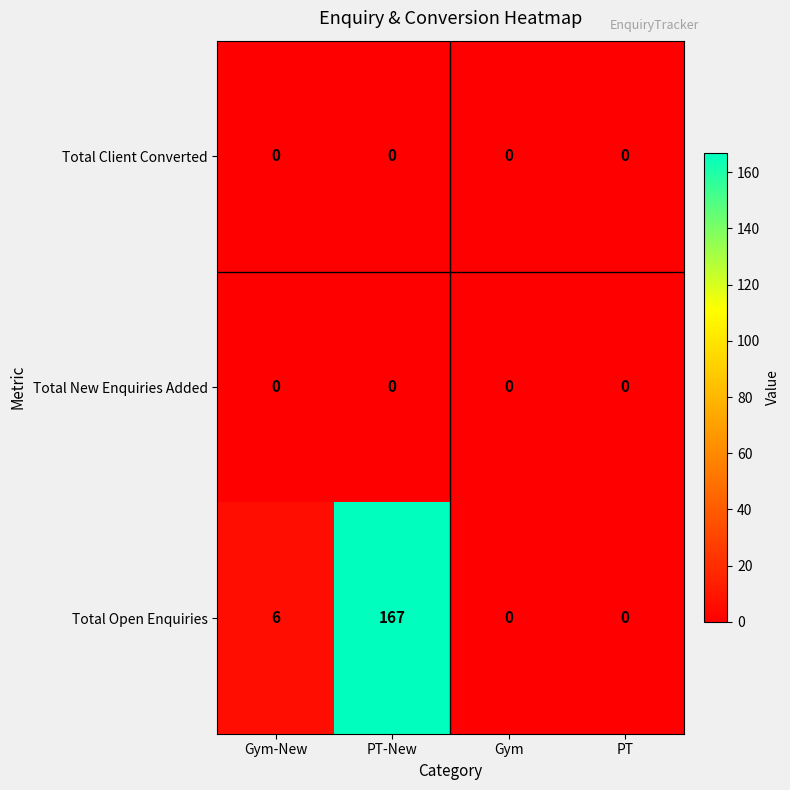

Which series has the largest total across all categories?

Total Open Enquiries